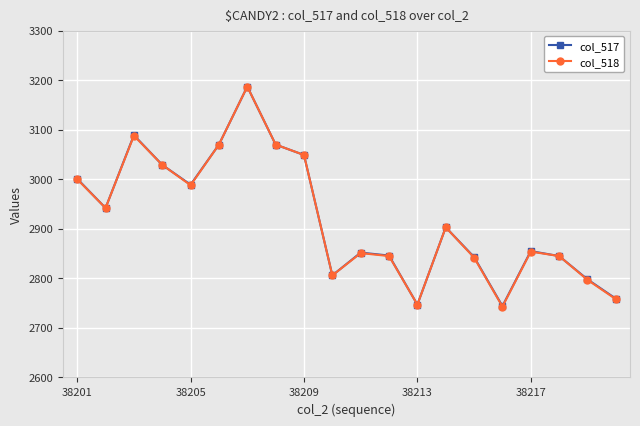

At how many categories does at least one series exceed 3161?

1